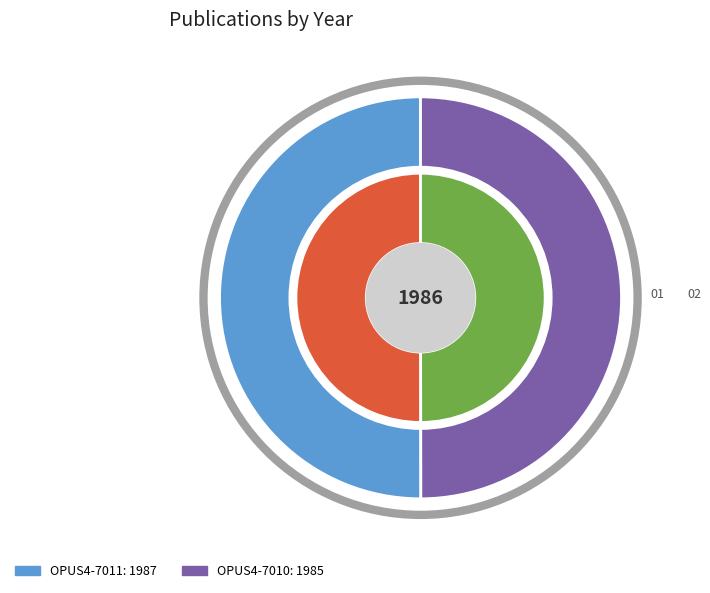

Is OPUS4-7010 the majority of the pie?

No